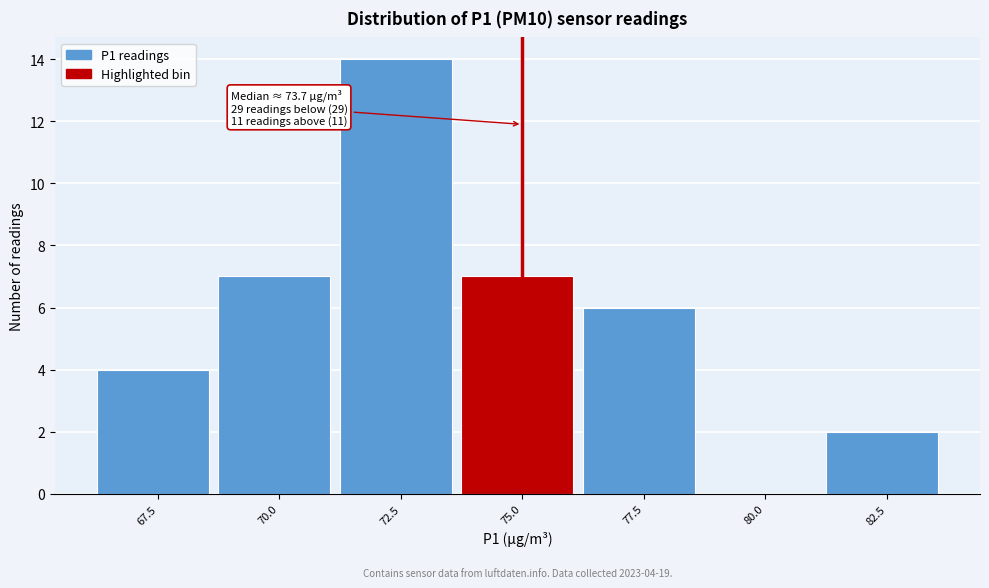

Reading right to left, extract all data points from this chart.

82.5=2	80.0=0	77.5=6	75.0=7	72.5=14	70.0=7	67.5=4